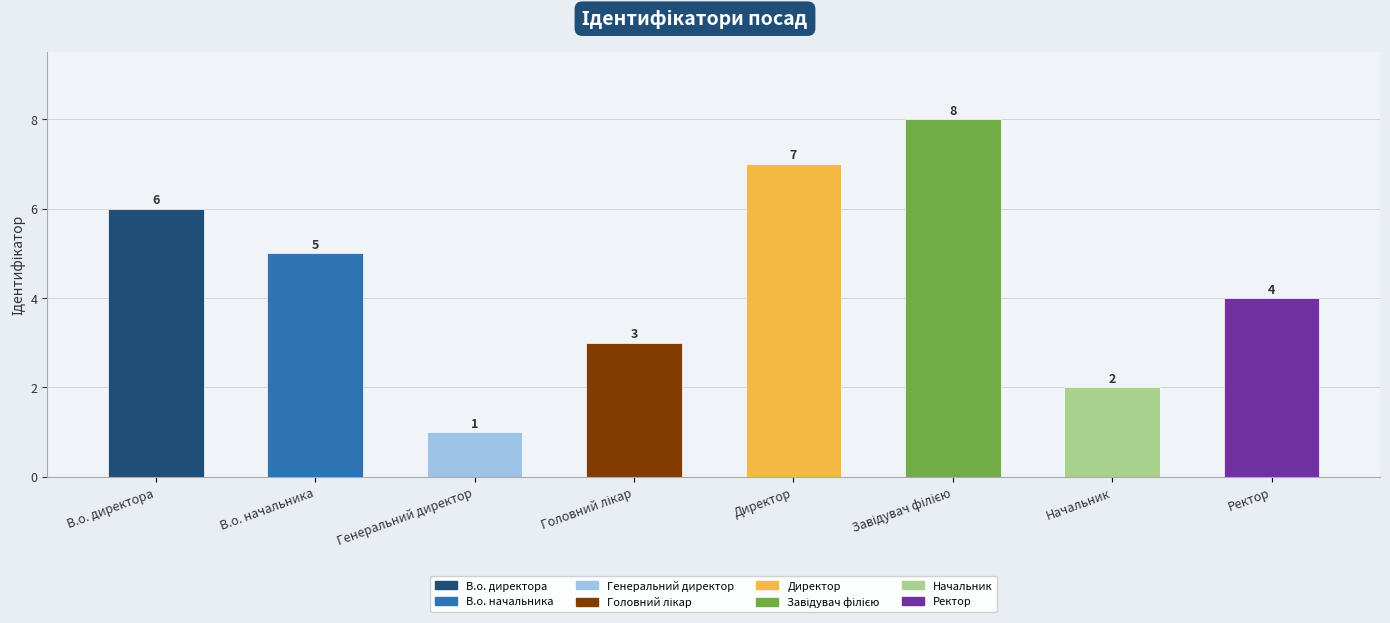

Which label corresponds to the largest value in the chart?

Завідувач філією